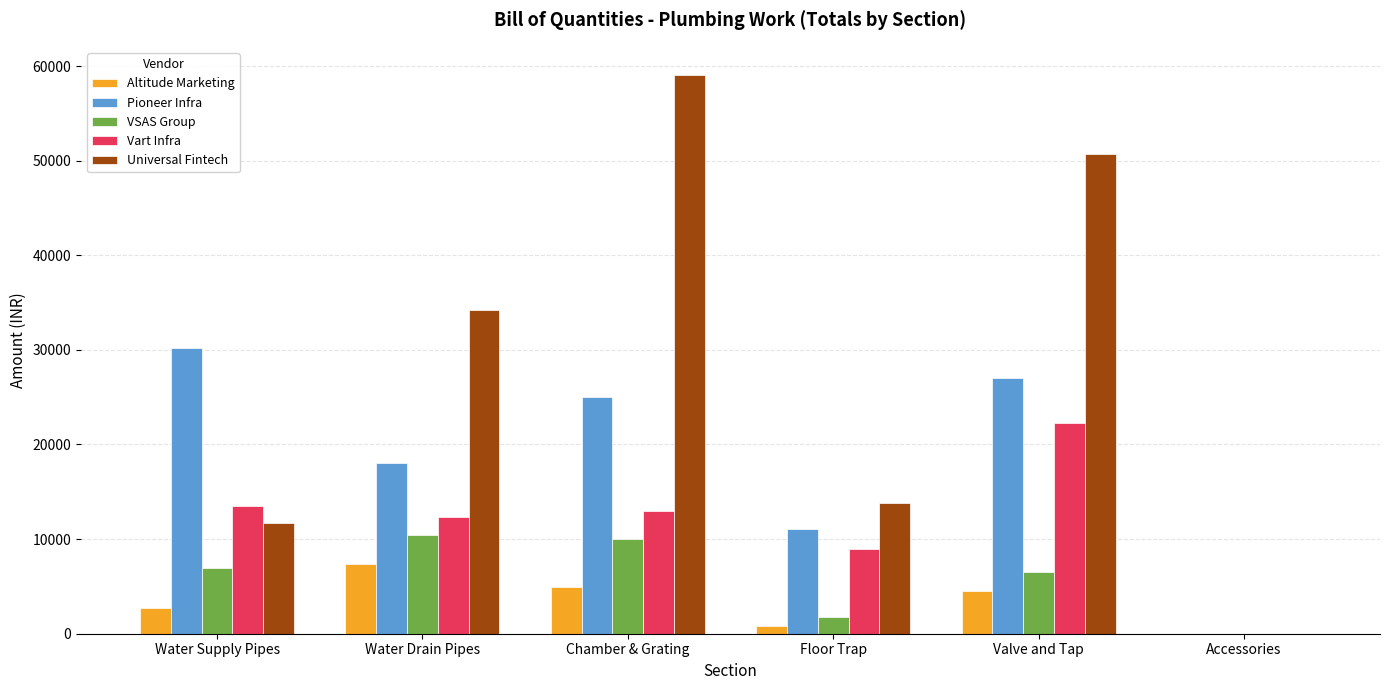

Are the bars horizontal?

No